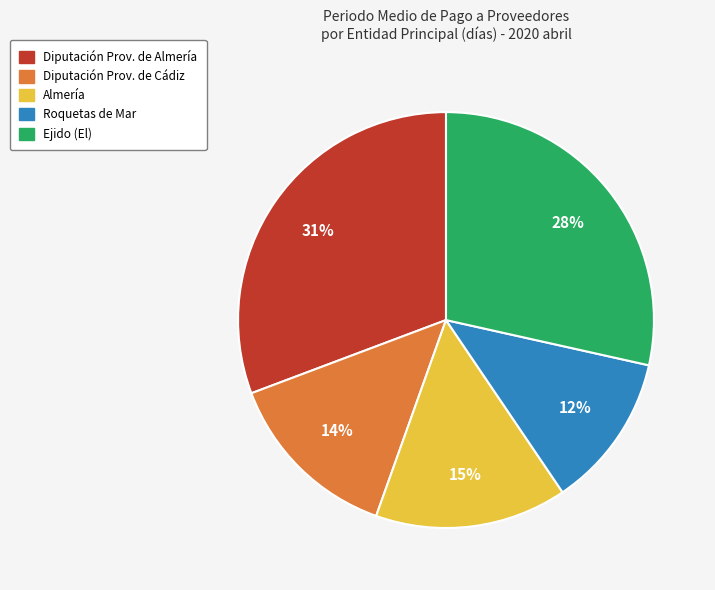

The Ejido (El) slice represents 28% of the pie. True or false?

True